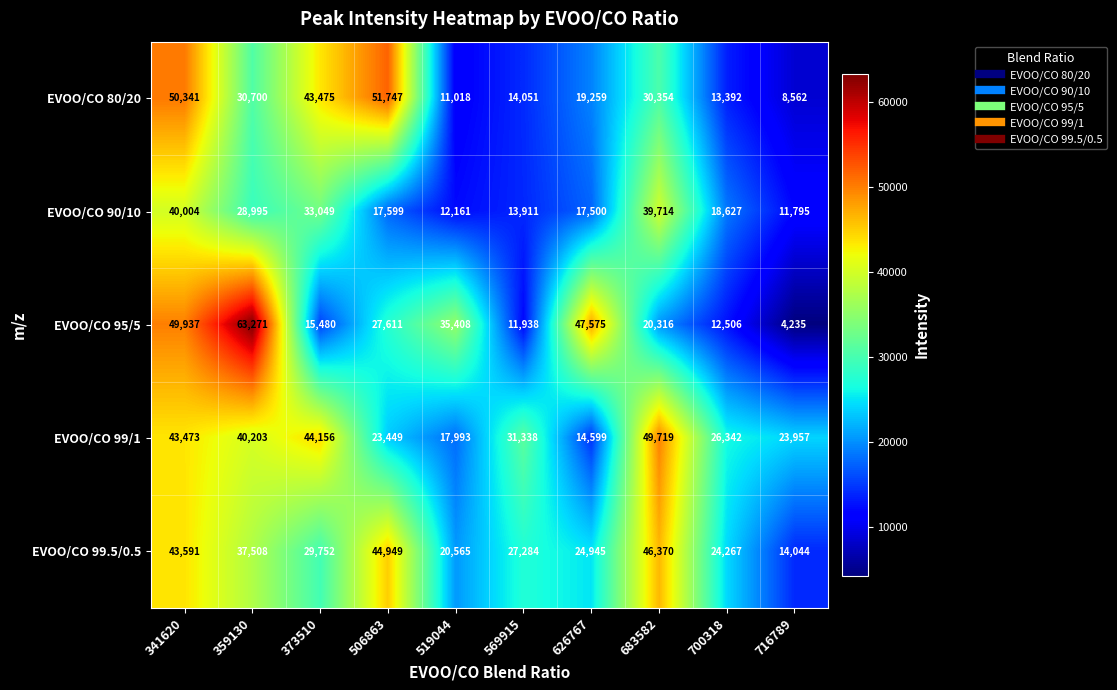

Which label corresponds to the smallest value in the chart?

716789